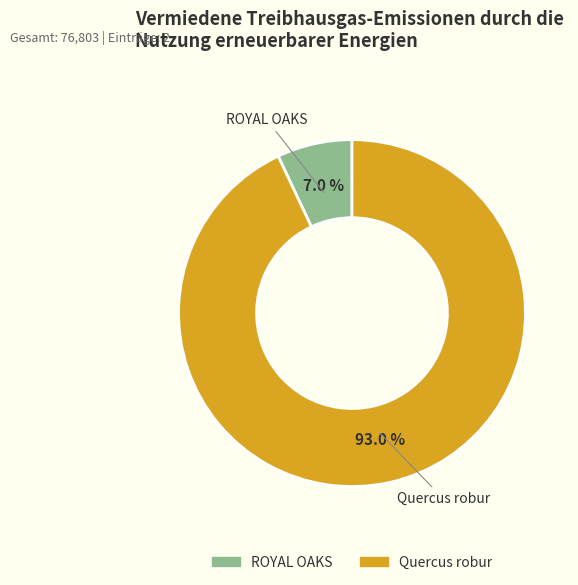

The Quercus robur slice represents 93% of the pie. True or false?

True